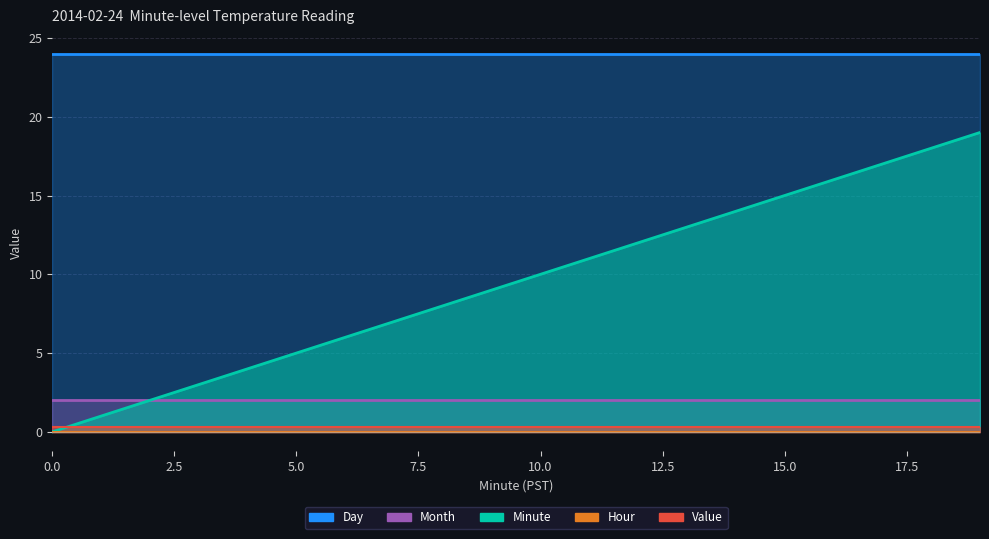

What is the difference between the highest and lowest values at 12?

24.0